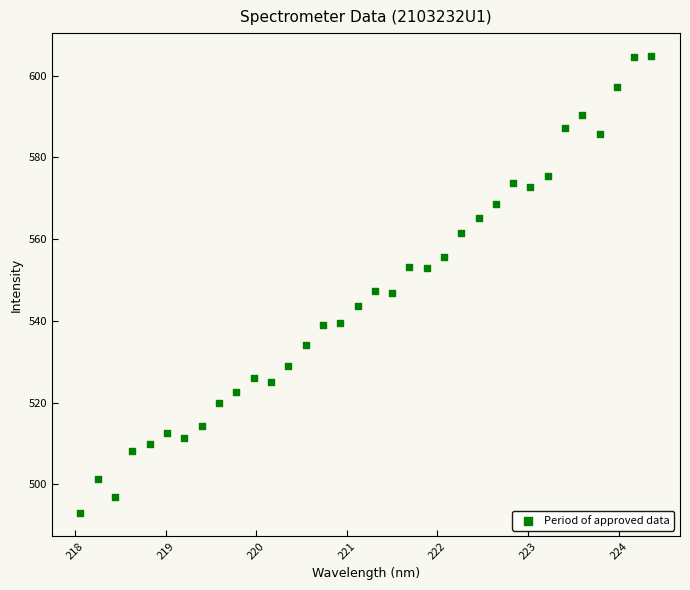

What is the range of X values (max minus min)?

6.3